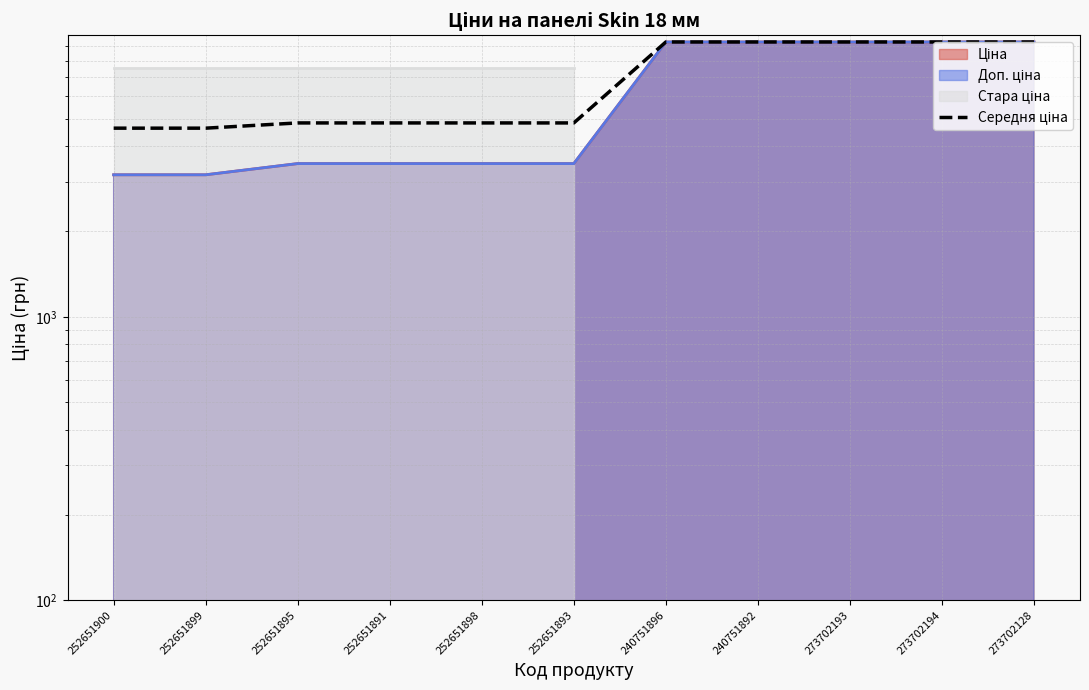

List the labels in order of value, smallest first.

252651900, 252651899, 252651895, 252651891, 252651898, 252651893, 240751896, 240751892, 273702193, 273702194, 273702128